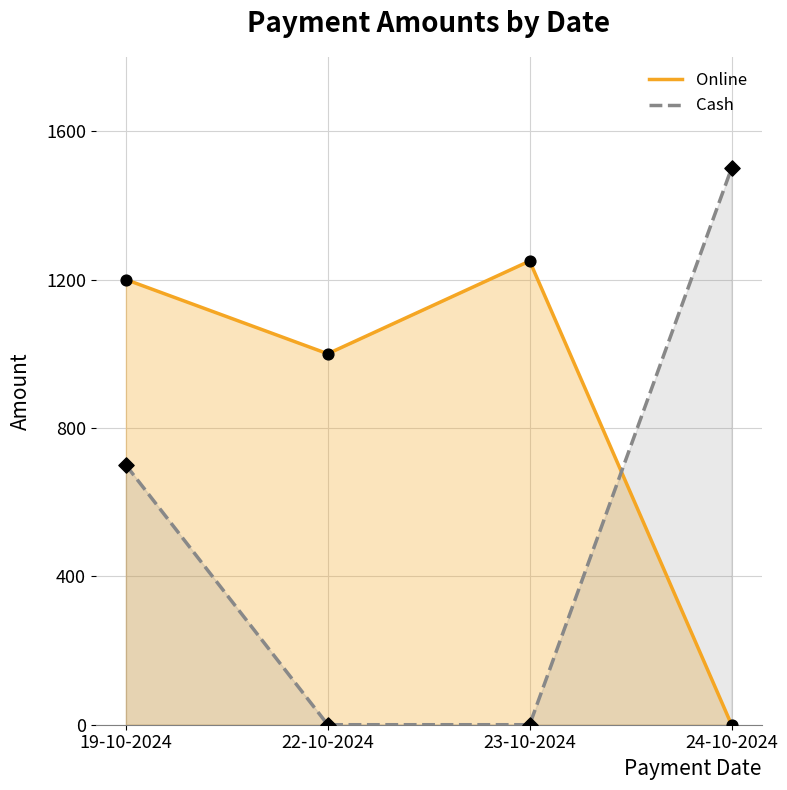

What are all the series names shown in the legend?

Online, Cash